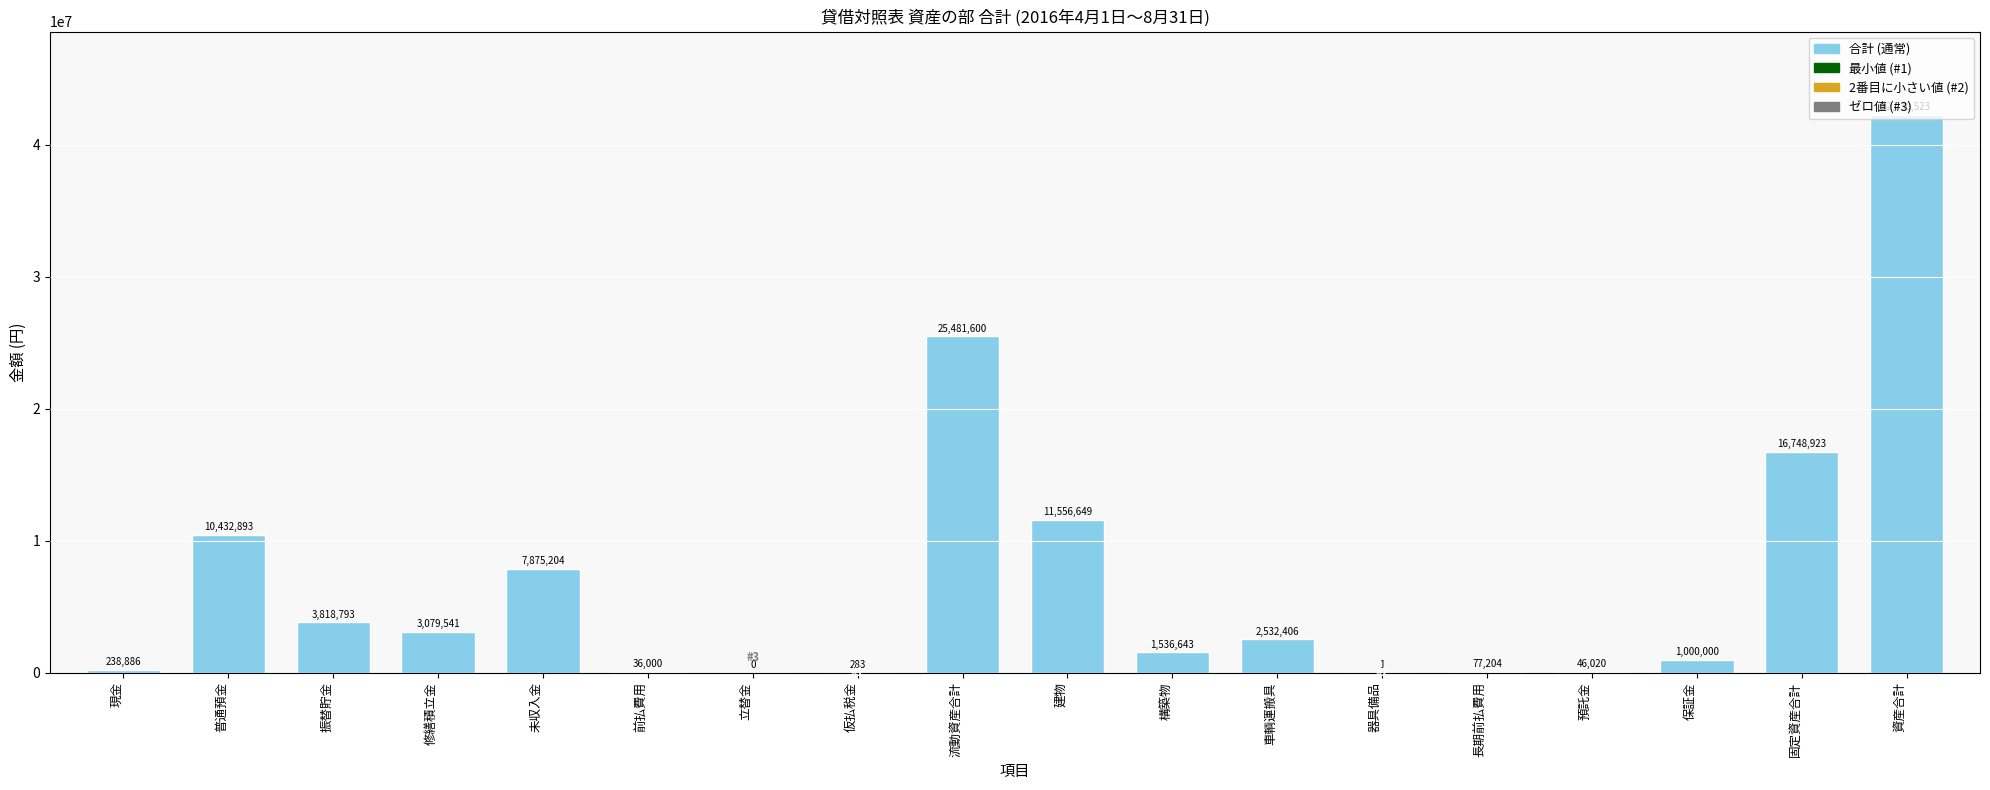

What value does the data have at 固定資産合計?

16748923